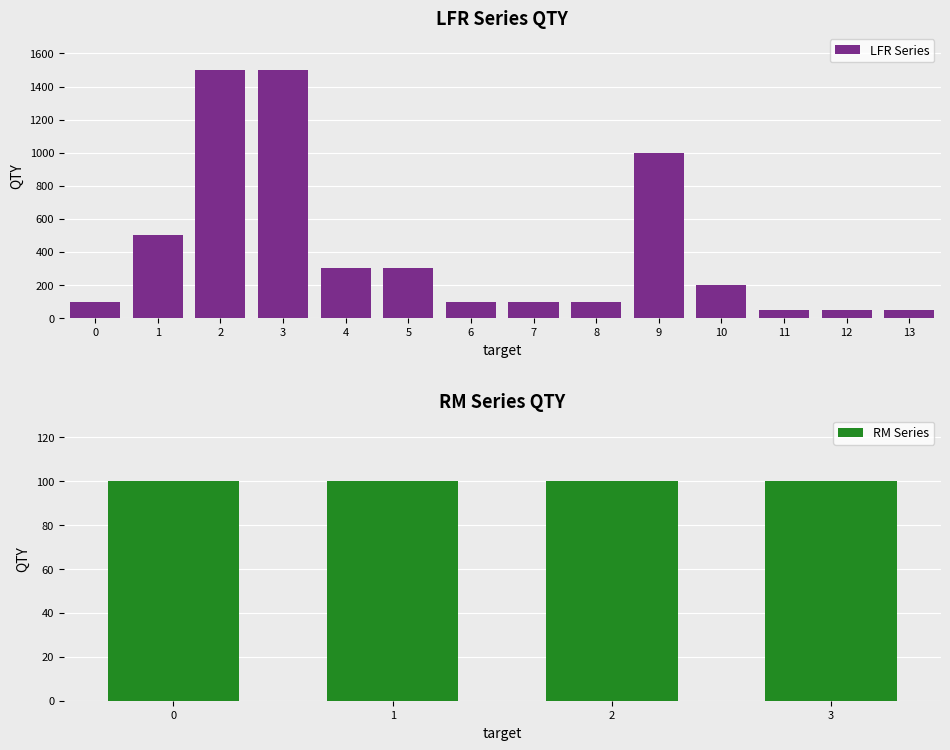

What is the average value?

418